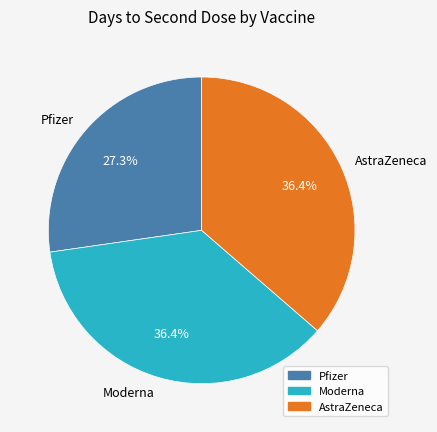

Is the sum of AstraZeneca and Moderna greater than half?

Yes